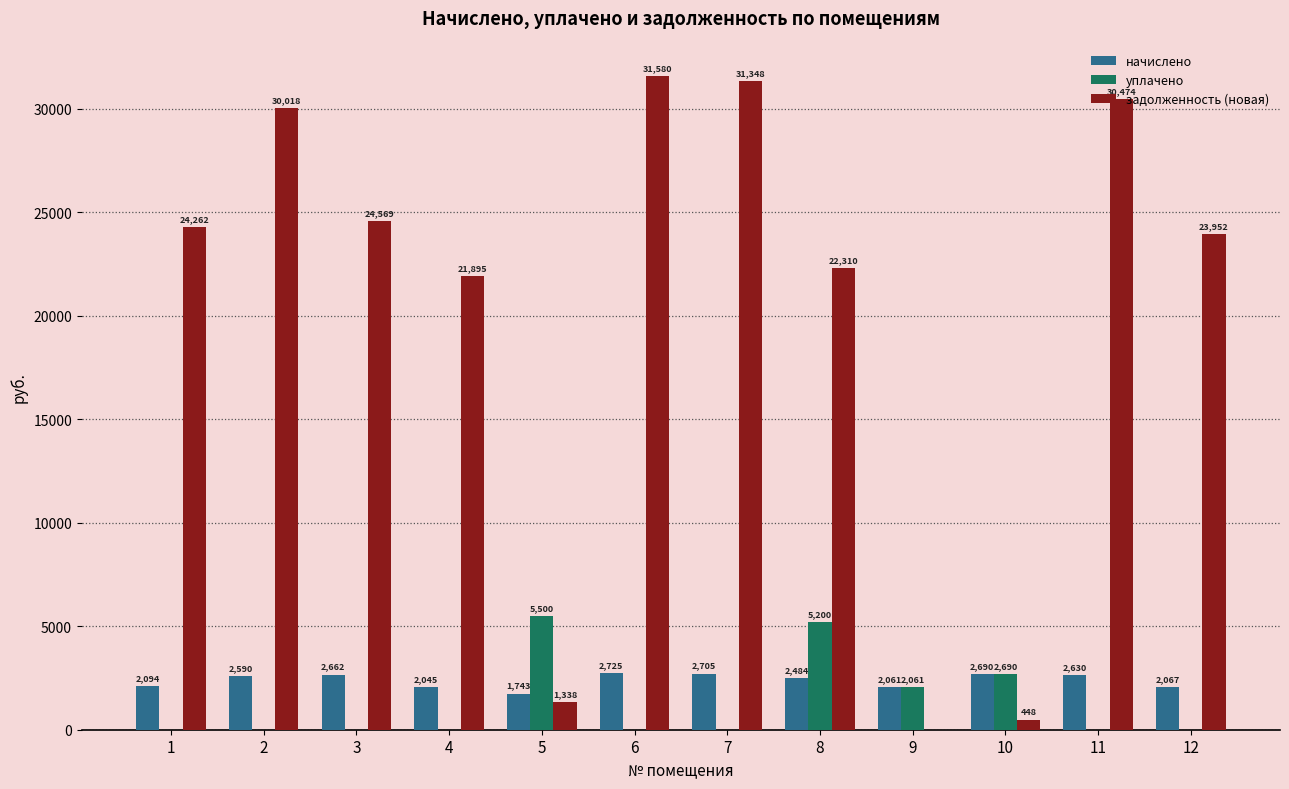

Which category has the highest value across all series?

6